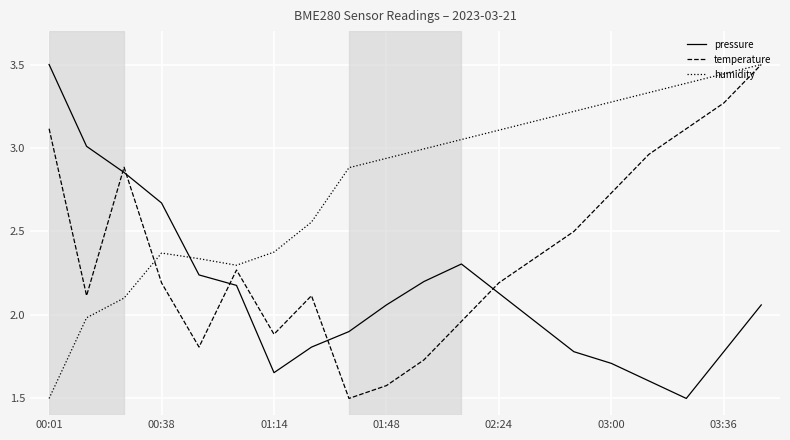

Which series ends up on top after the final intersection of humidity and pressure?

humidity